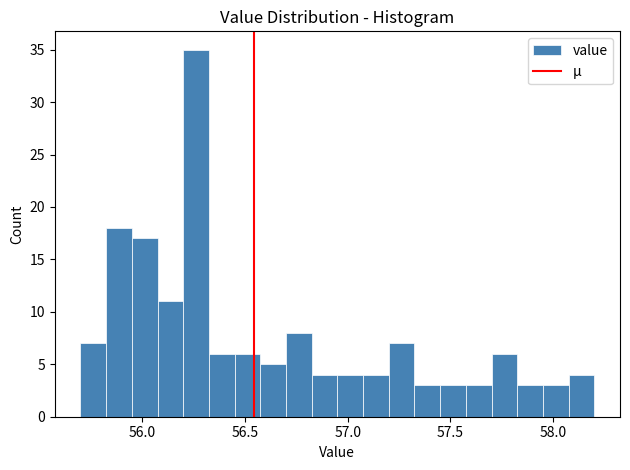

Around what value on the x-axis is the tallest bar? Give the approximate position of its centre, as read against the axis.

56.25